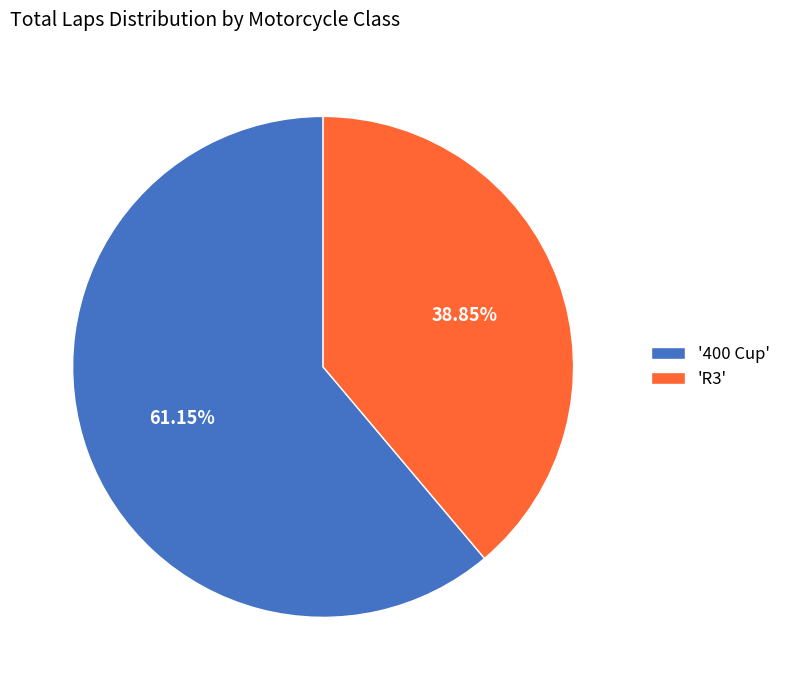

Is there any slice that represents more than half of the pie?

Yes